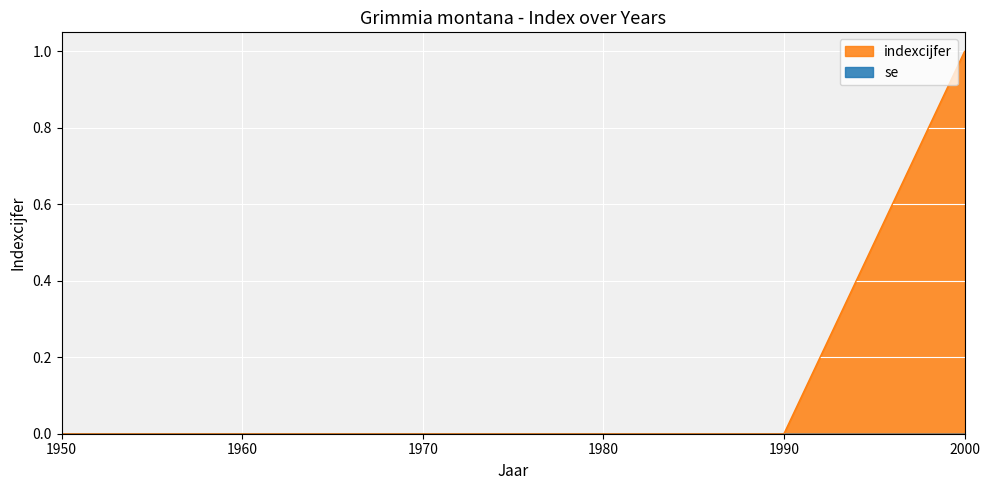

Rank the categories by value from highest to lowest.

2000, 1950, 1960, 1970, 1980, 1990